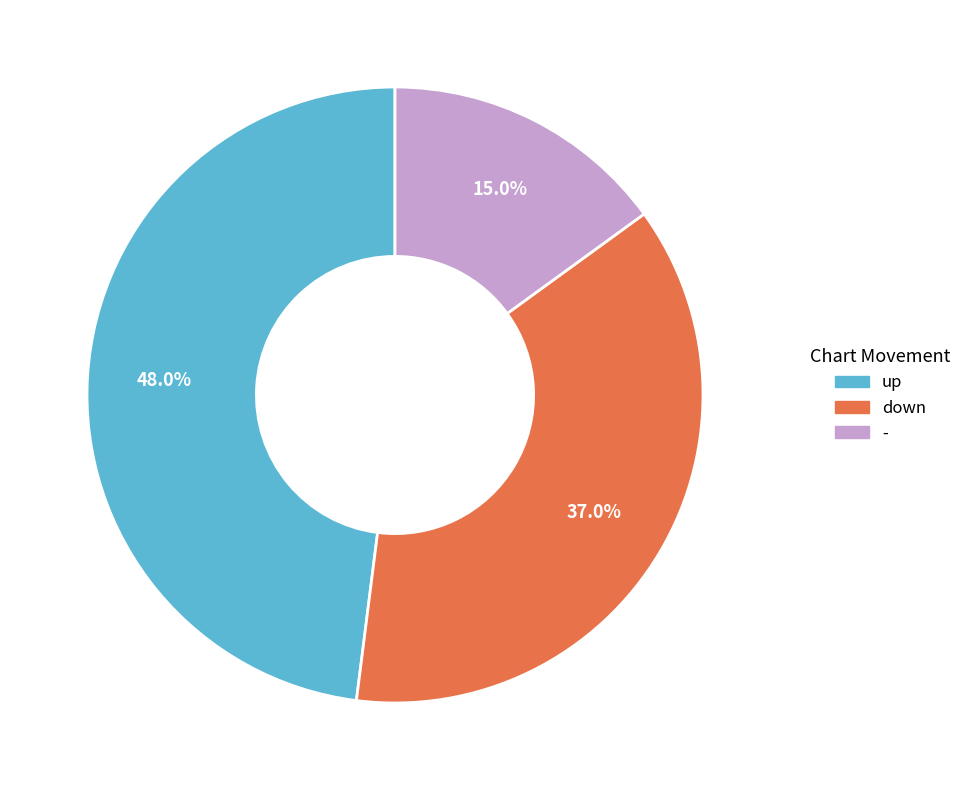

What is the smallest slice in the pie chart?

-